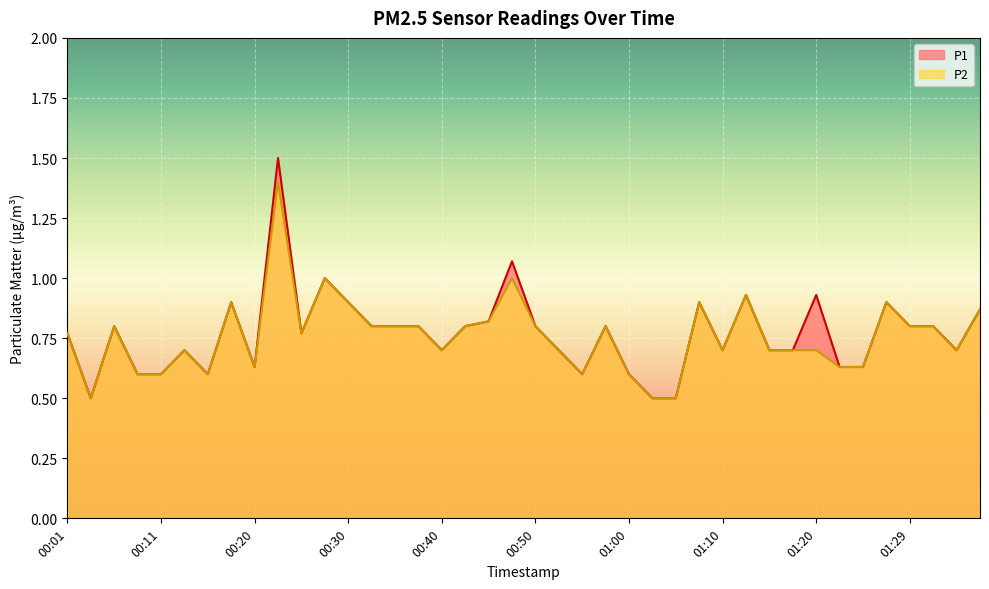

The P2 series shows 1.0 at 01:22. True or false?

False